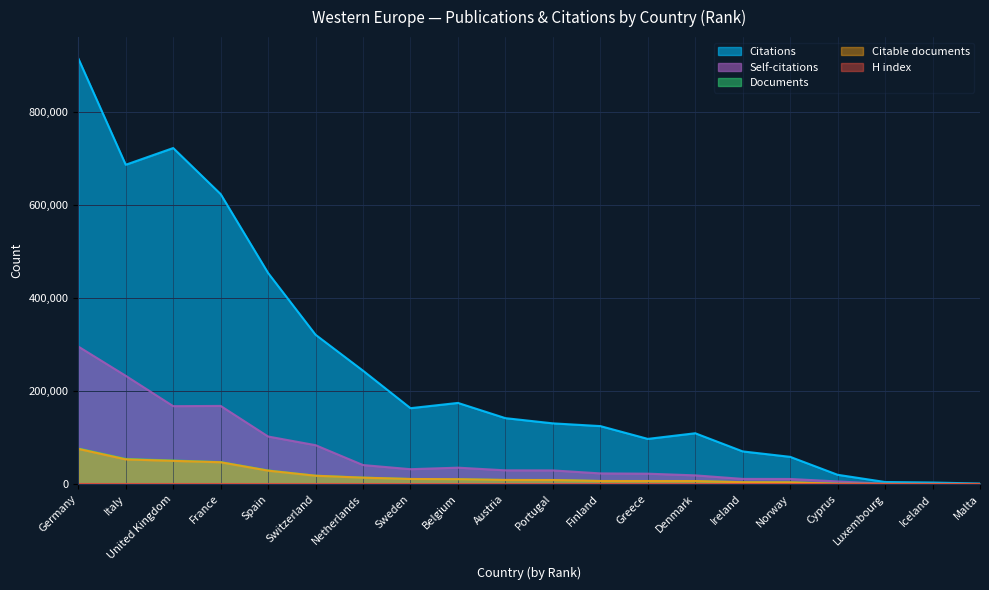

How many lines are shown in the chart?

5